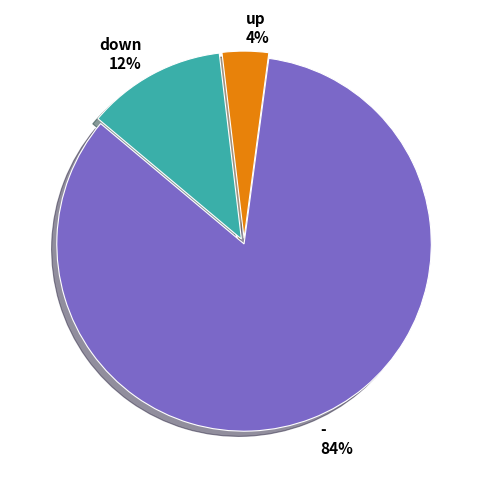

How many slices are in this pie chart?

3